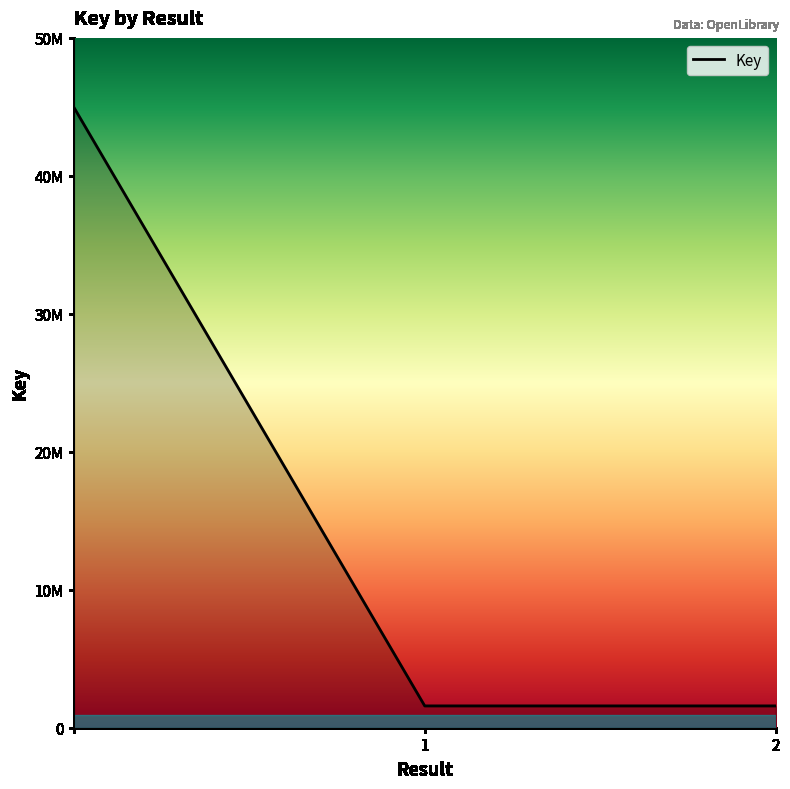

Does the chart have visible grid lines?

No